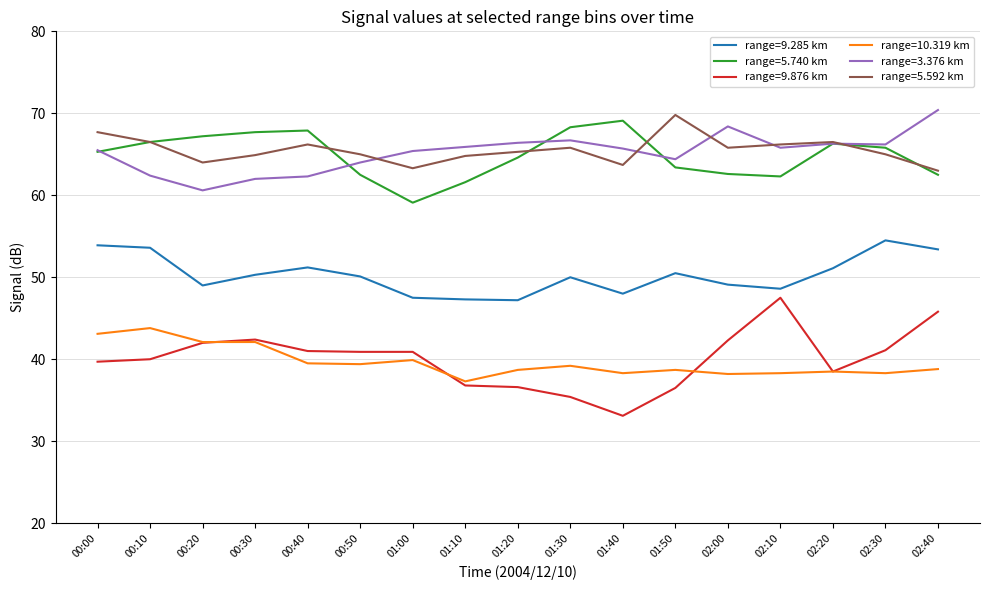

How many lines are shown in the chart?

6